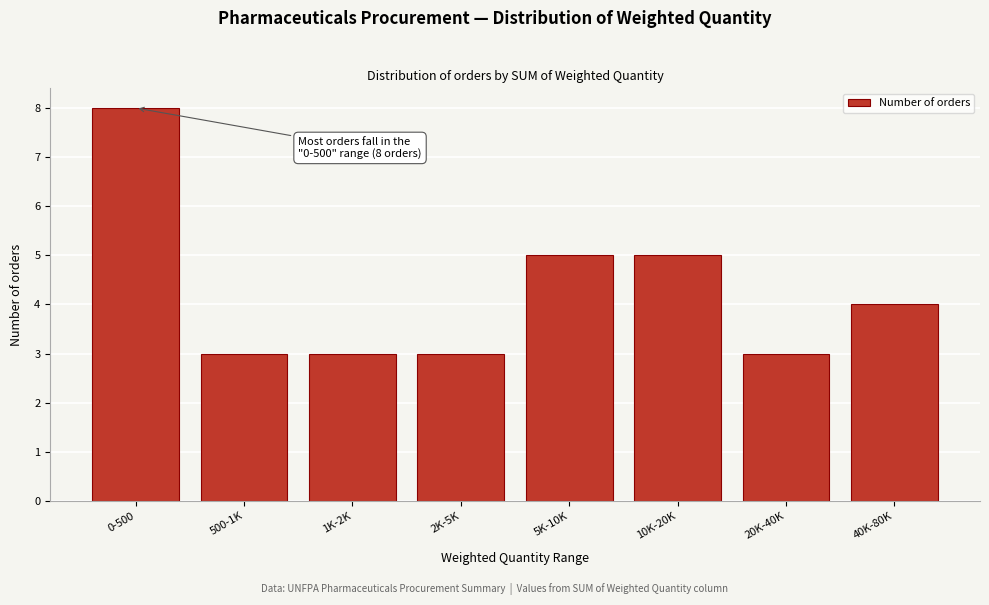

Reading left to right, what are all the values shown in this chart?

0-500=8	500-1K=3	1K-2K=3	2K-5K=3	5K-10K=5	10K-20K=5	20K-40K=3	40K-80K=4